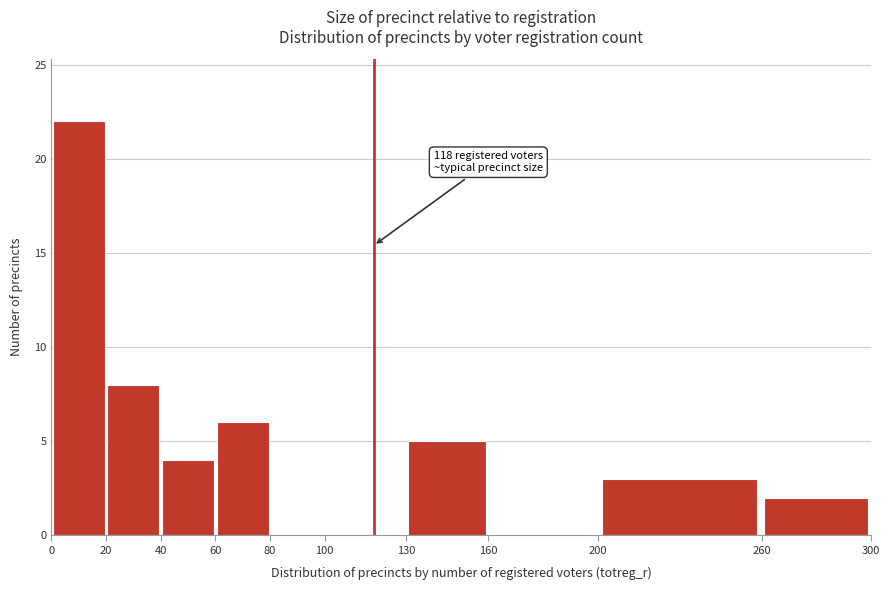

Over which range of the x-axis is the bar tallest?

0 to 20